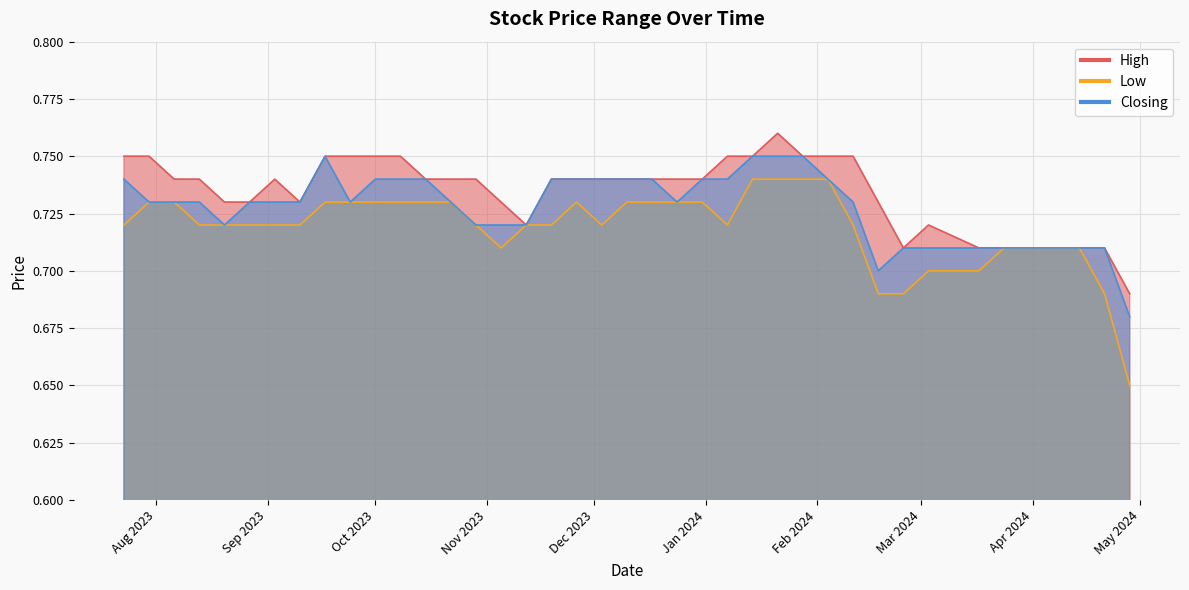

What is the total value across all series at 27/08/2023?

2.2